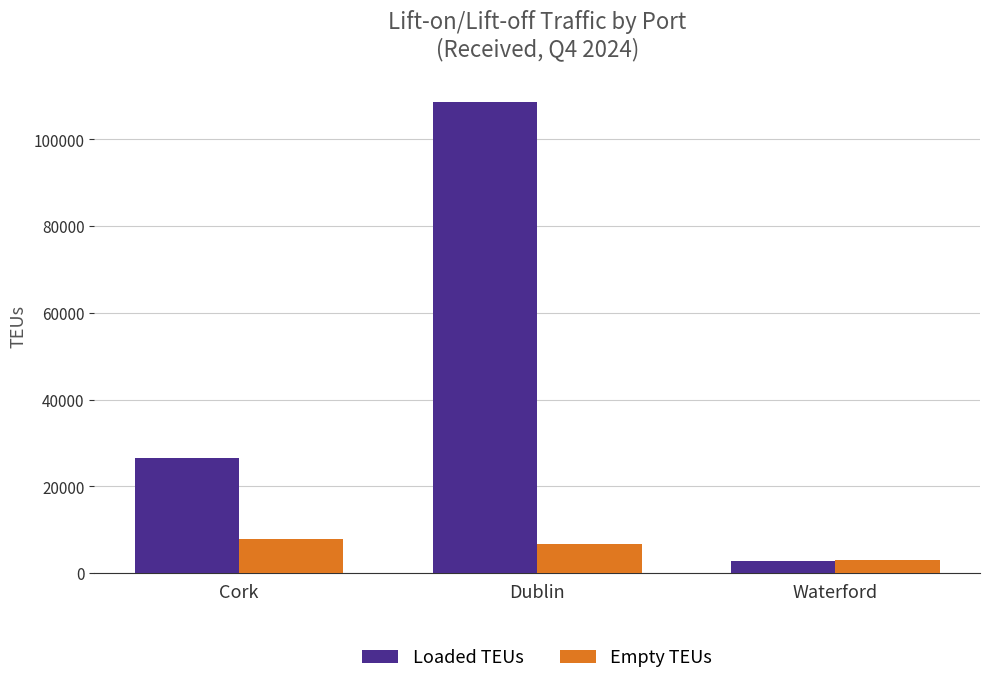

What position from the right is Waterford?

1